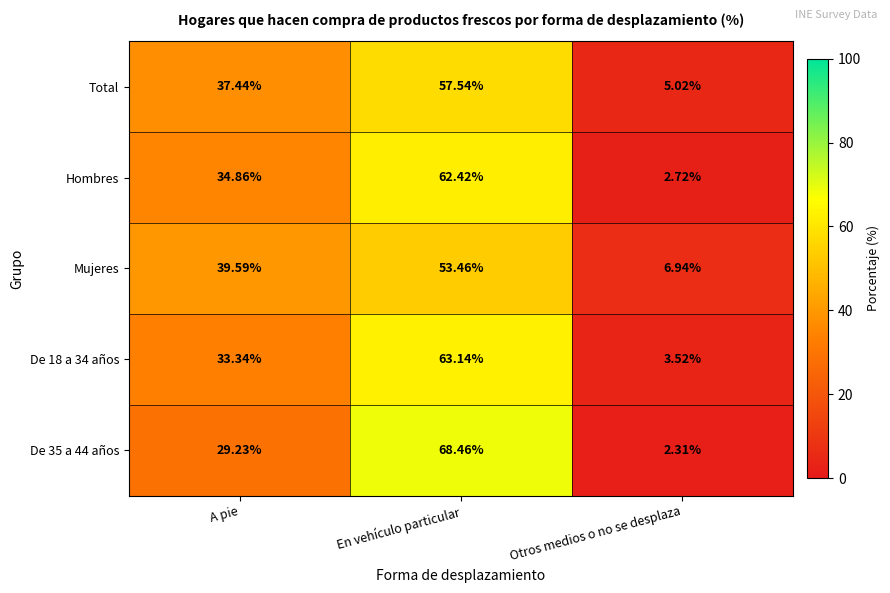

At which category is the sum across all series the highest?

En vehículo particular